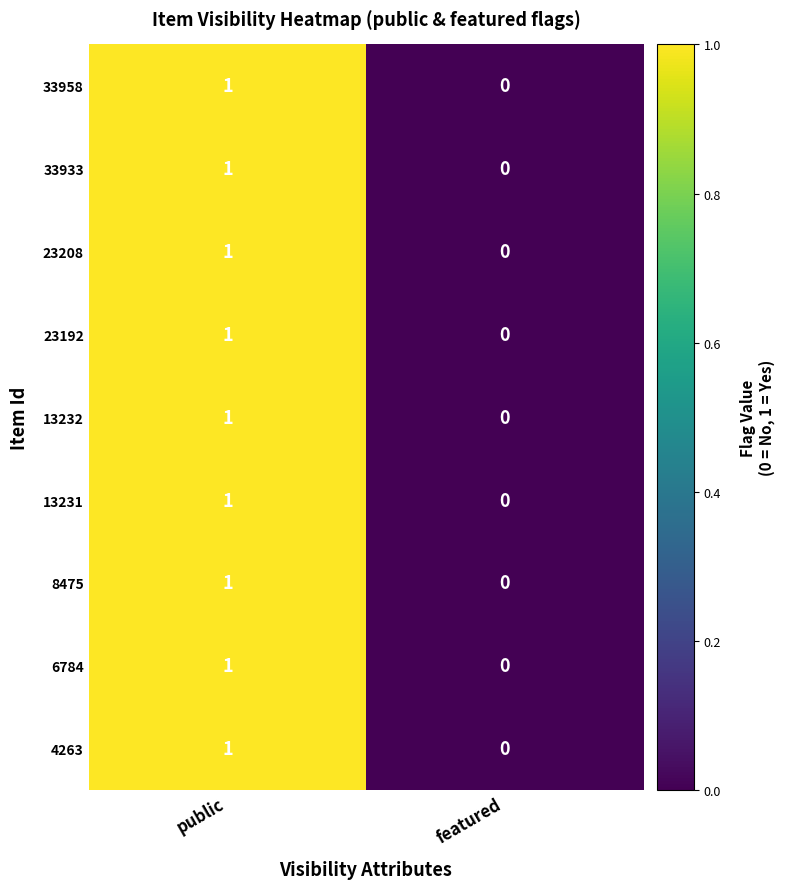

At which category is the sum across all series the highest?

public